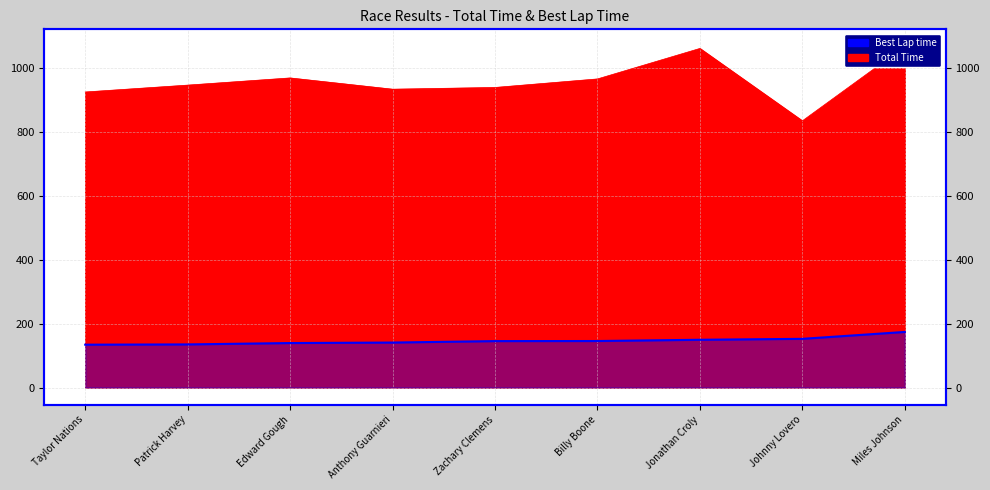

Is the value of Best Lap time at Edward Gough greater than the value of Total Time at Edward Gough?

No